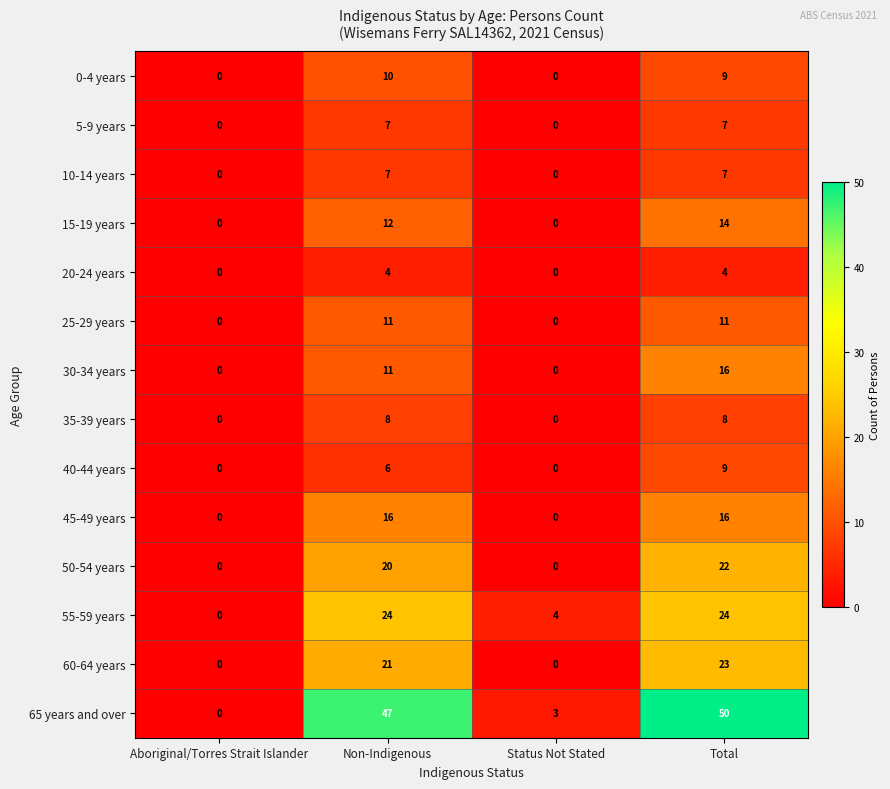

Count the 20-24 years values in the range 0 to 4.

4